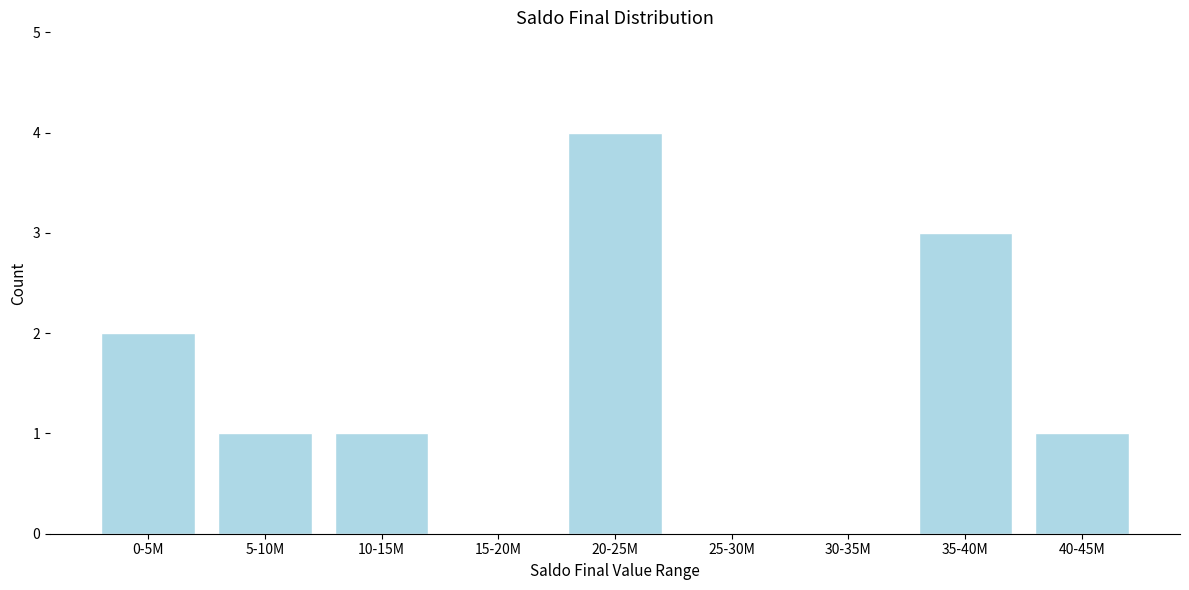

Reading left to right, transcribe all the data shown in this chart.

0-5M=2	5-10M=1	10-15M=1	15-20M=0	20-25M=4	25-30M=0	30-35M=0	35-40M=3	40-45M=1